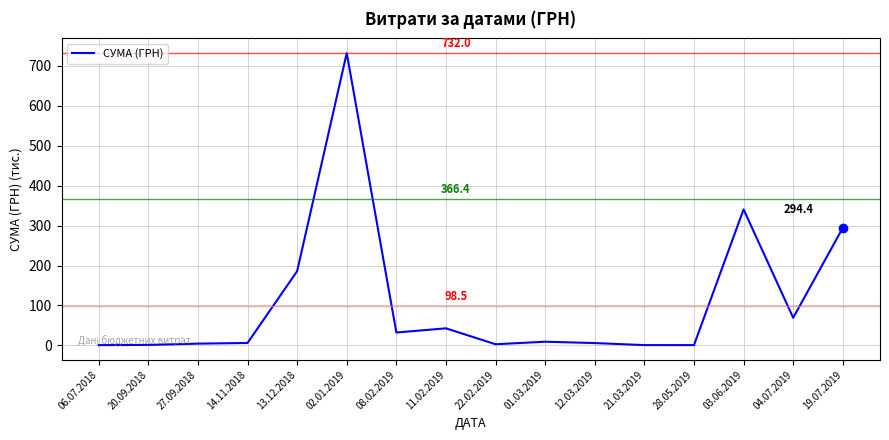

What is the greatest value displayed?

732.0